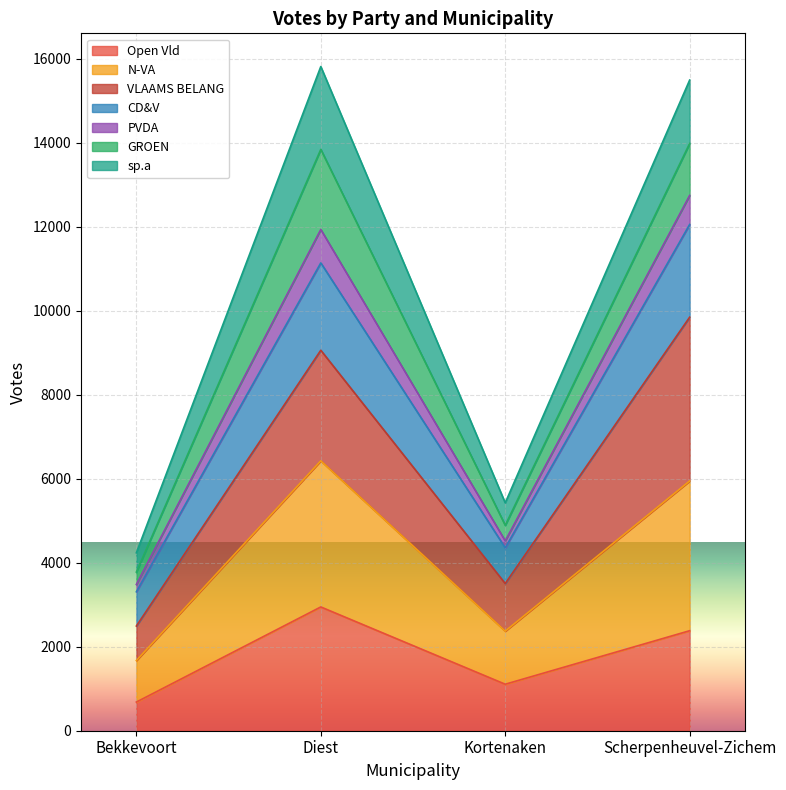

Reading left to right, transcribe the values for Open Vld.

Bekkevoort=682	Diest=2947	Kortenaken=1107	Scherpenheuvel-Zichem=2381